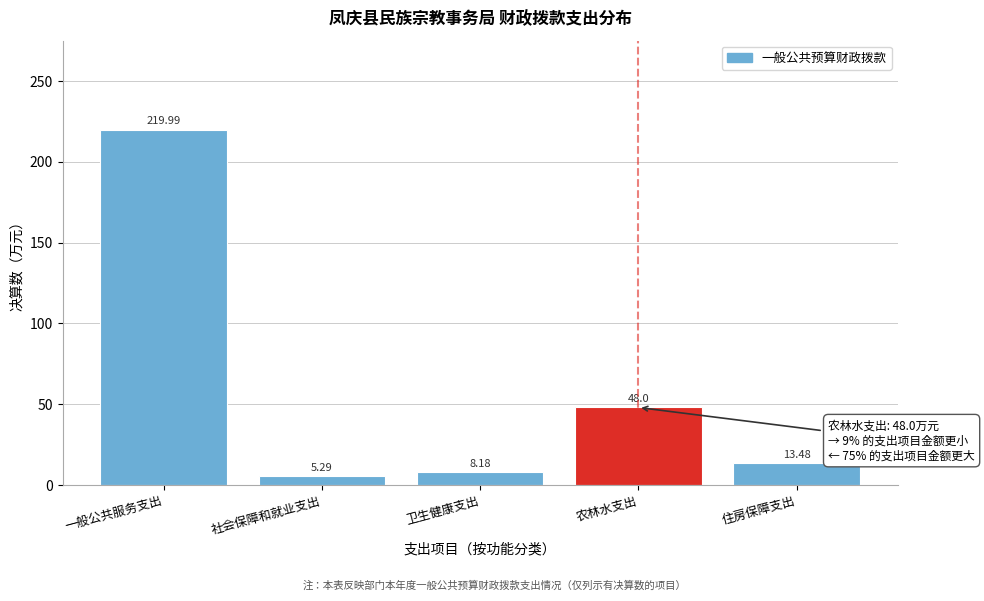

Which has a higher value, 社会保障和就业支出 or 农林水支出?

农林水支出